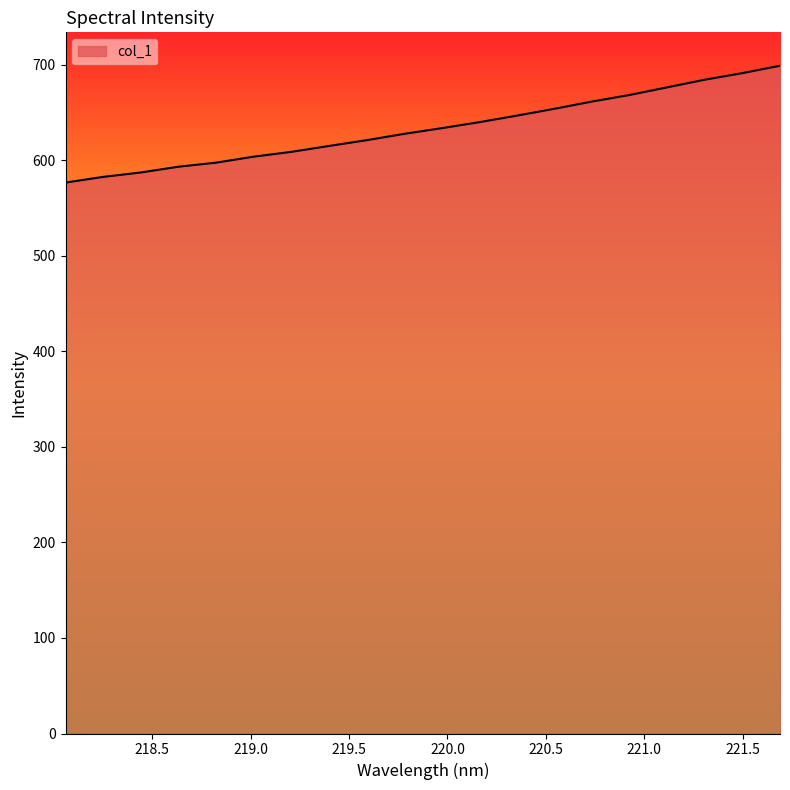

What is the smallest value displayed?

576.7